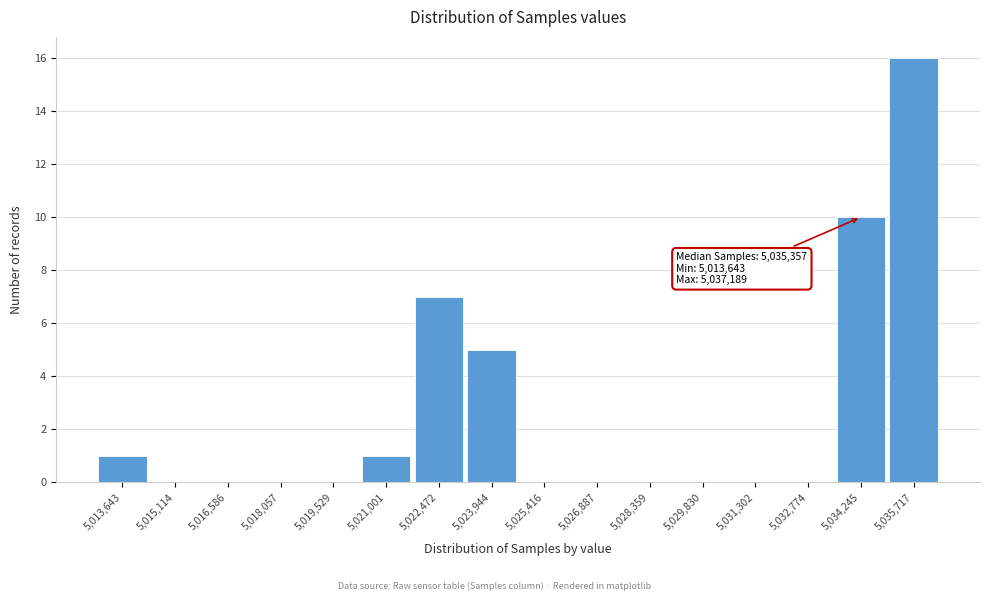

Reading left to right, list all the values displayed in this chart.

5,013,643=1	5,015,114=0	5,016,586=0	5,018,057=0	5,019,529=0	5,021,001=1	5,022,472=7	5,023,944=5	5,025,416=0	5,026,887=0	5,028,359=0	5,029,830=0	5,031,302=0	5,032,774=0	5,034,245=10	5,035,717=16